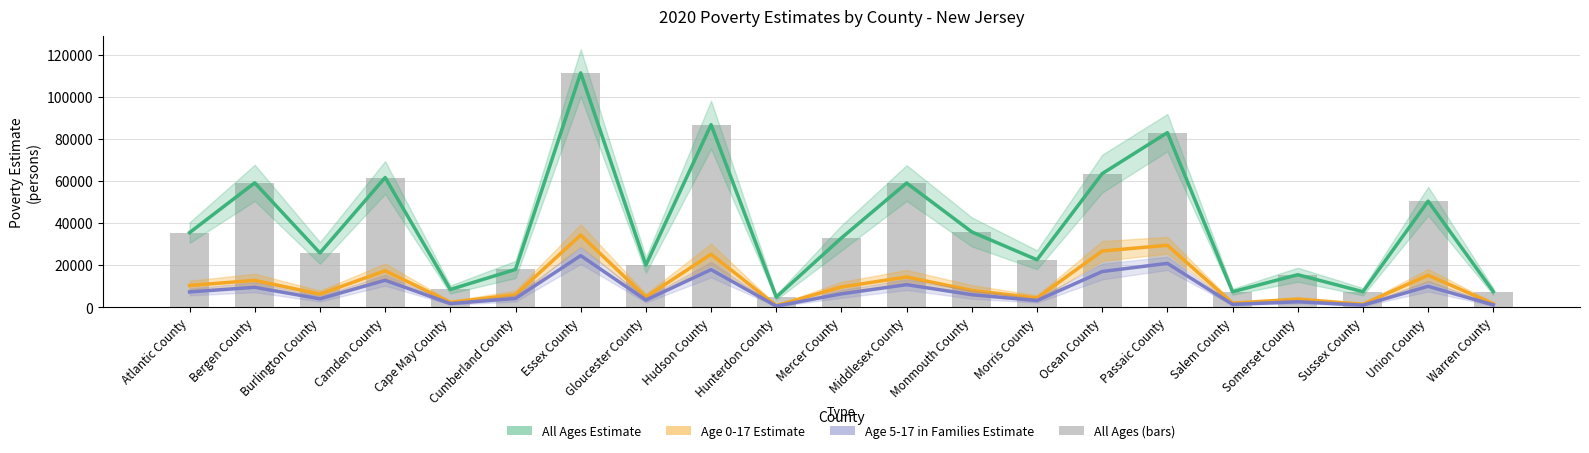

At which category is the sum across all series the highest?

Essex County